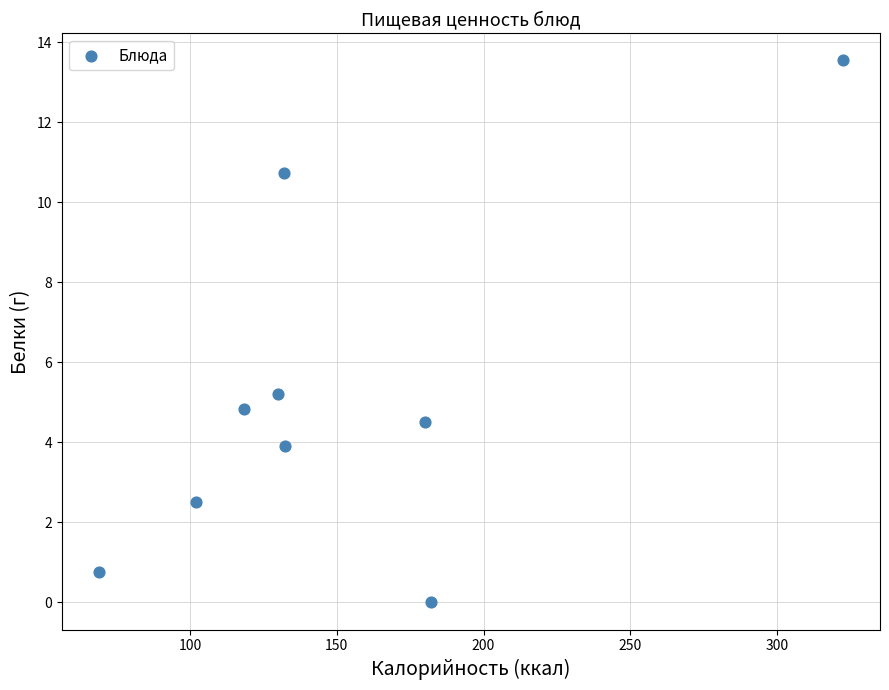

What is the average Y value?

5.1